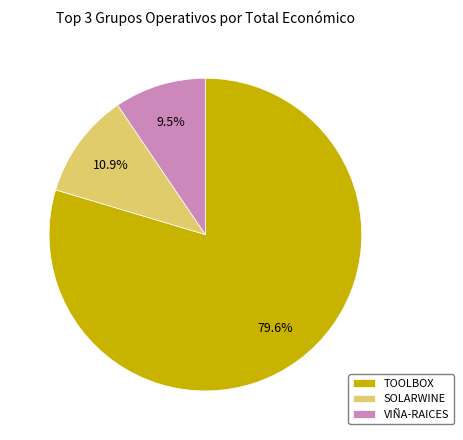

Count the number of slices in the pie.

3